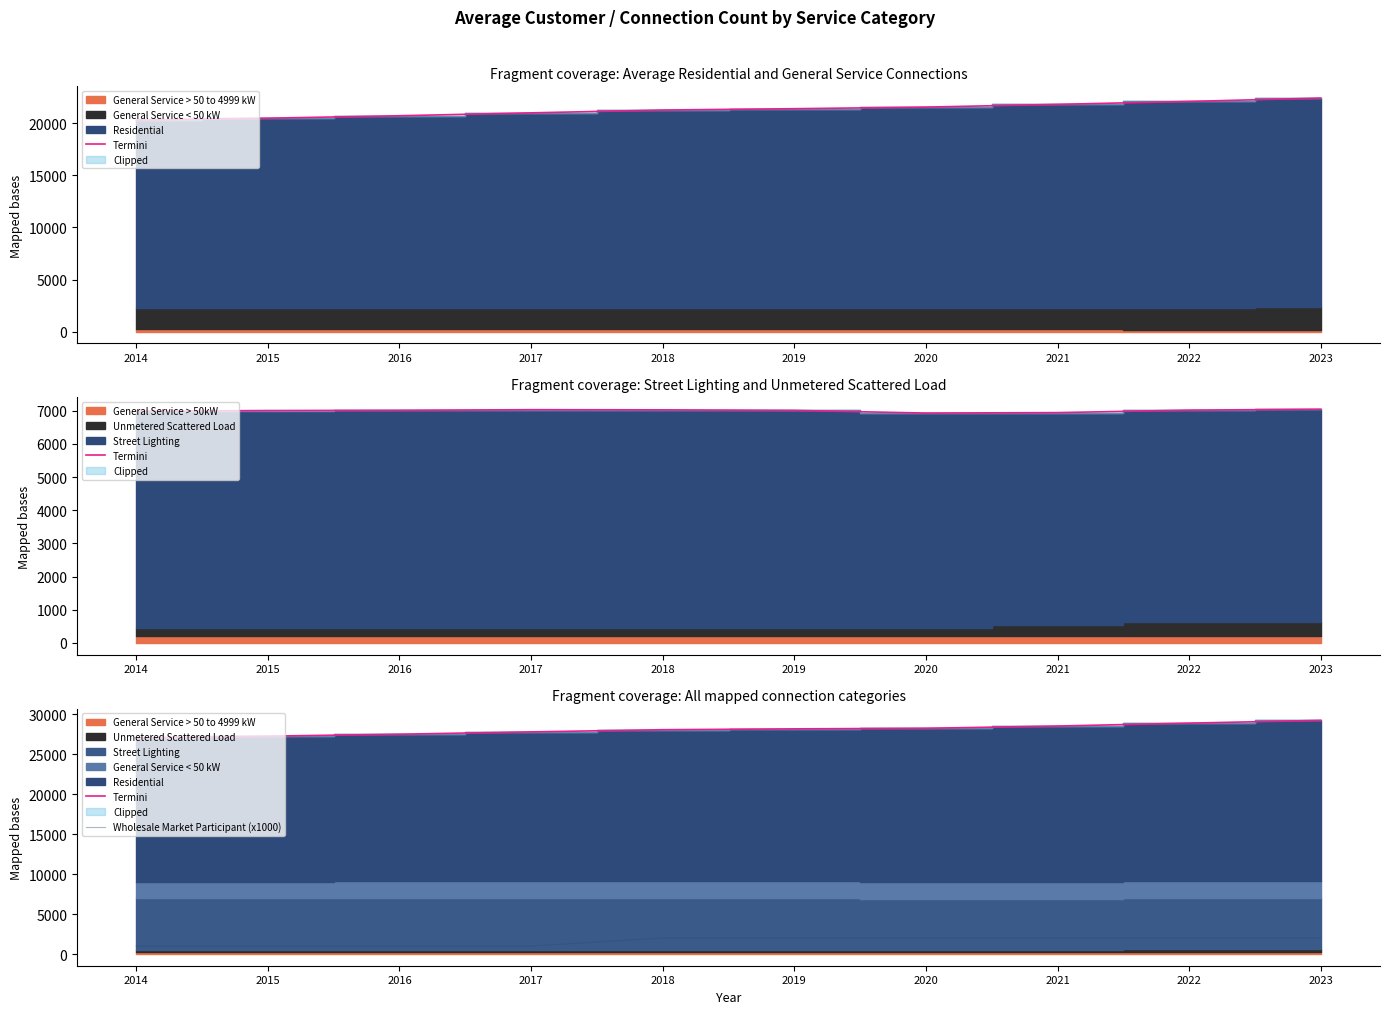

What is the value of the Wholesale Market Participant (x1000) point at the 8th from the left?

2000.0